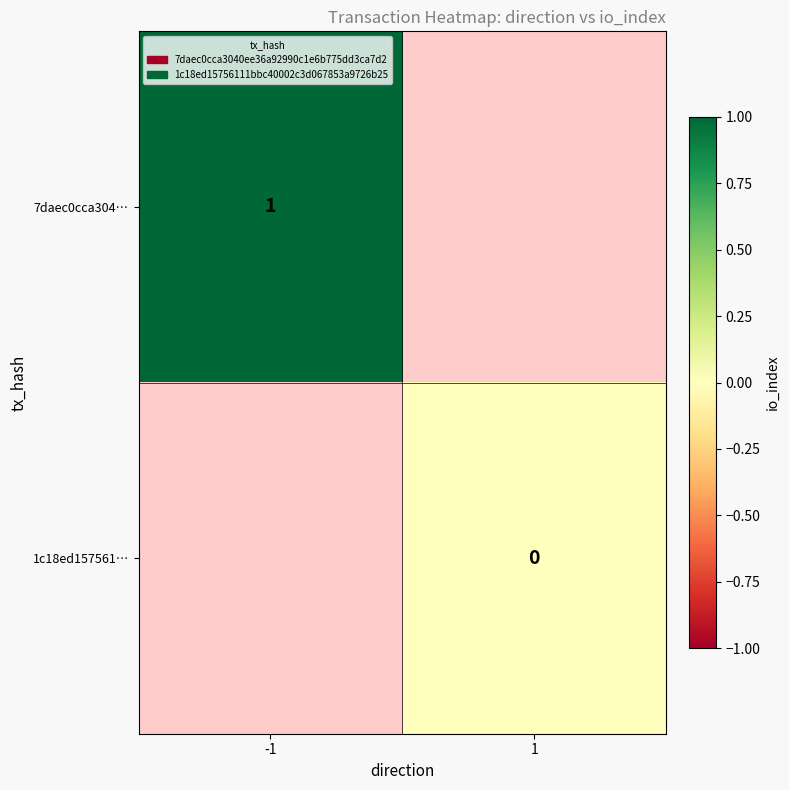

The value of 7daec0cca304… at -1 is 1. True or false?

True